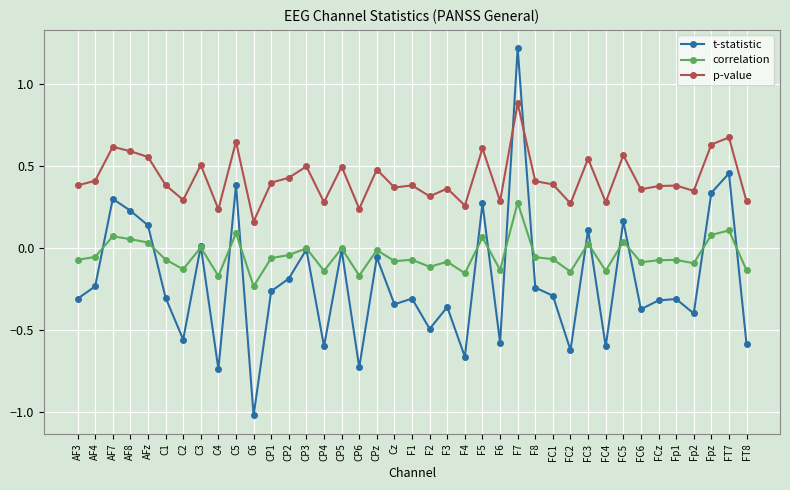

How many values in the t-statistic series exceed 0?

11